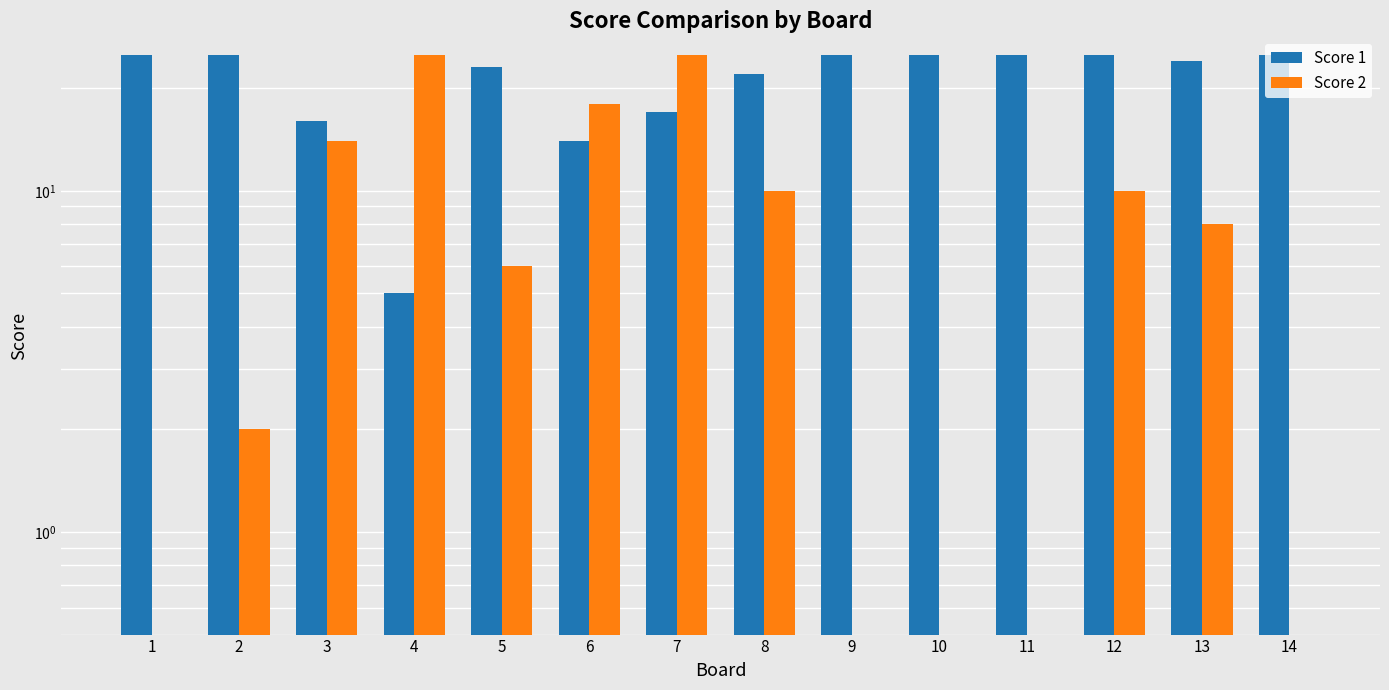

How many groups of bars are there?

14